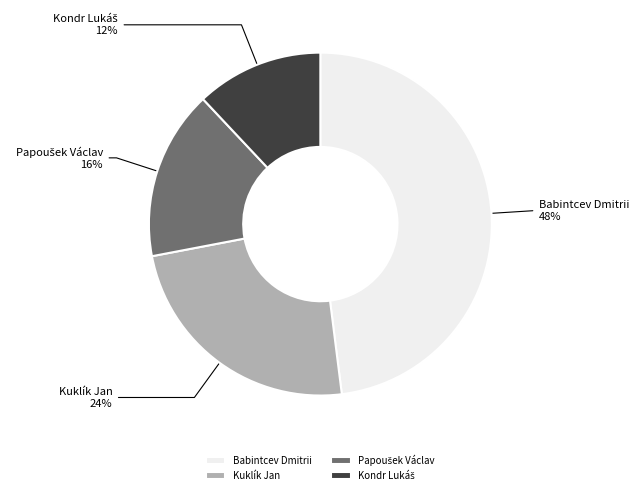

True or false: Babintcev Dmitrii accounts for 41% of the total.

False